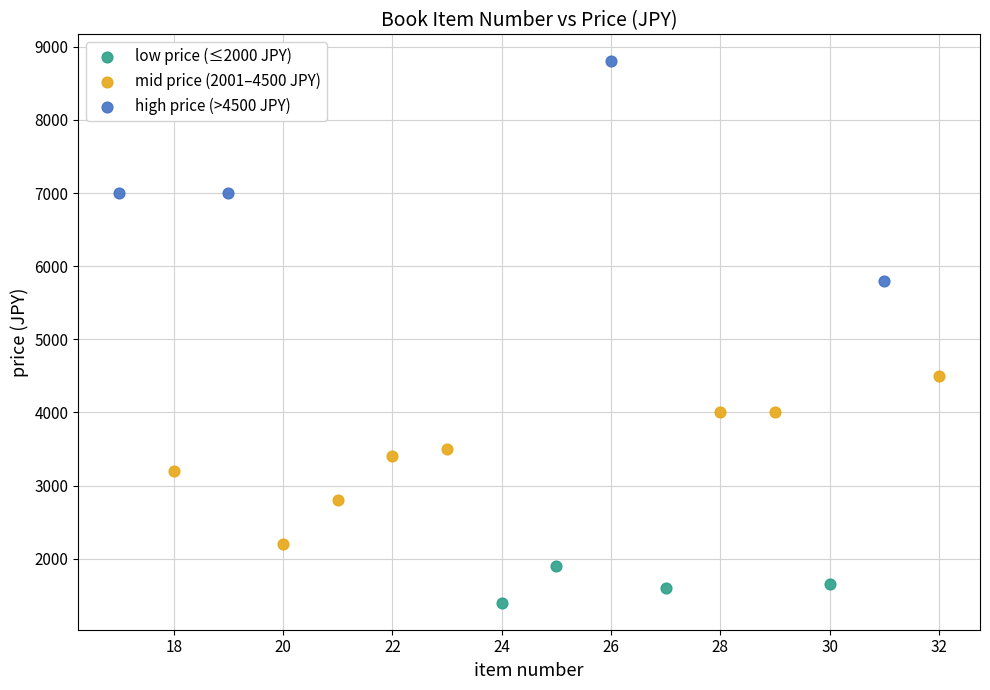

Which series has the widest spread of Y values?

high price (>4500 JPY)